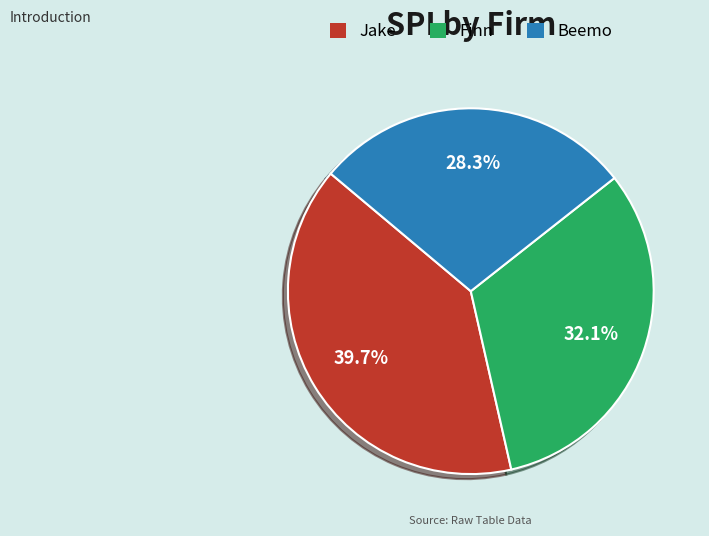

Is there any slice that represents more than half of the pie?

No